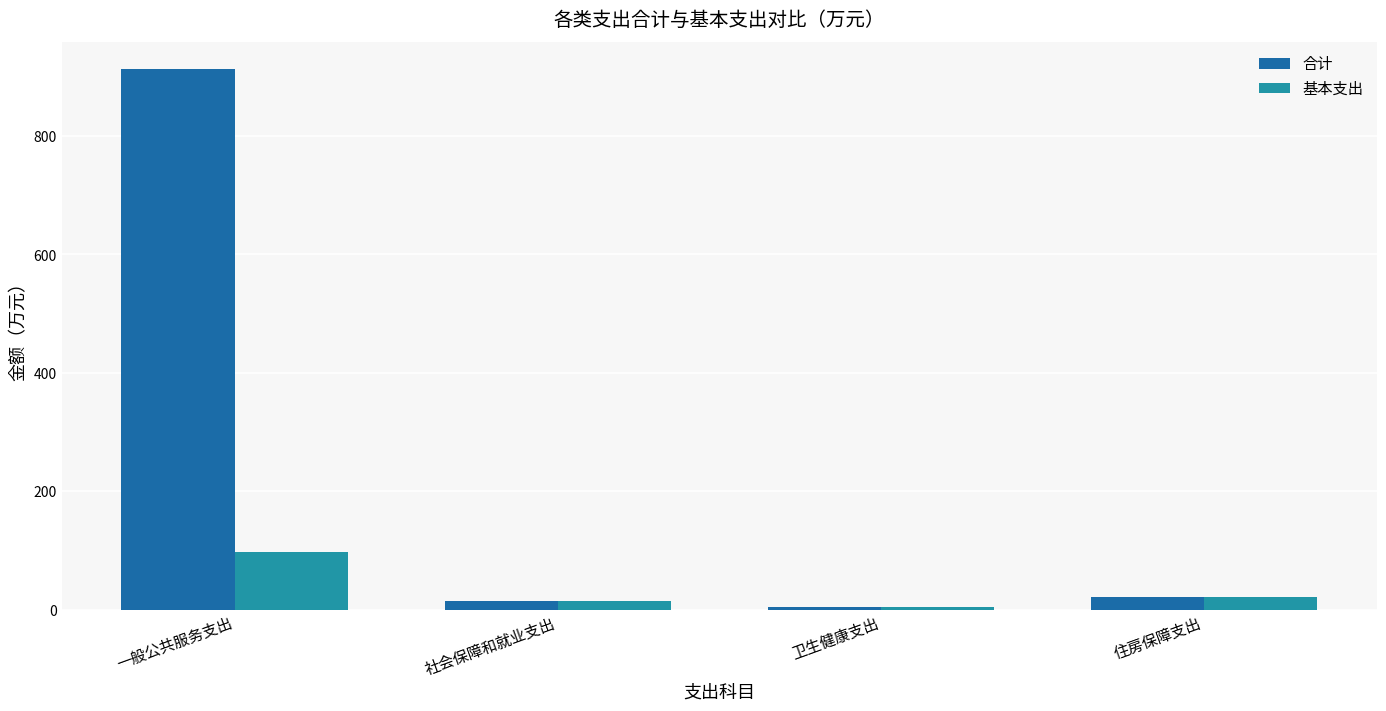

What is the difference between the highest and lowest values at 一般公共服务支出?

815.0